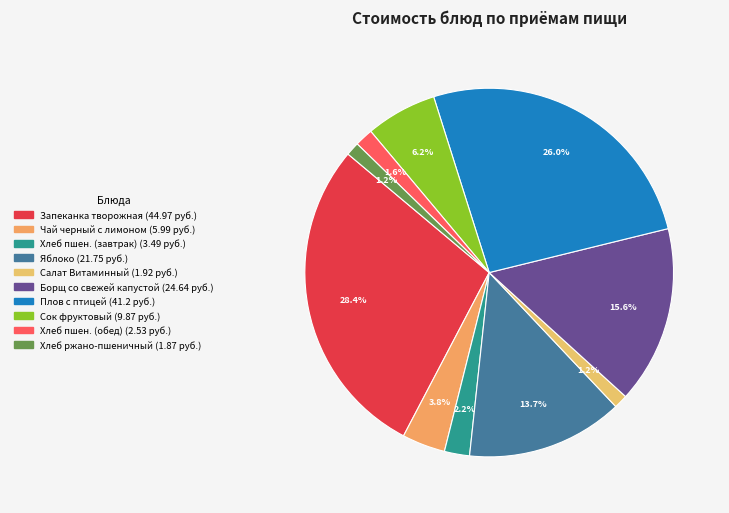

Rank the categories by value from lowest to highest.

Хлеб ржано-пшеничный, Салат Витаминный, Хлеб пшеничный (обед), Хлеб пшеничный (завтрак), Чай черный с лимоном, Сок фруктовый с вит С, Фрукт порционно/Яблоко, Борщ со свежей капустой, Плов с птицей, Запеканка творожная с соусом молочным